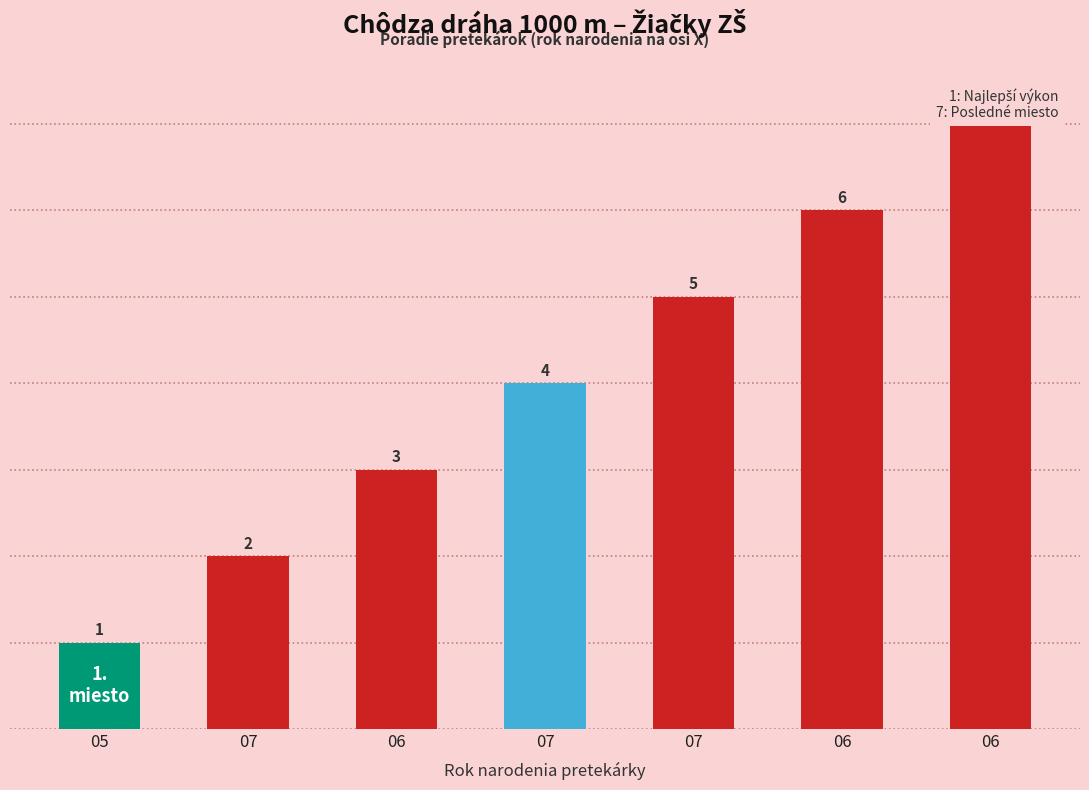

What is the change in value from 06 to 07?

+2